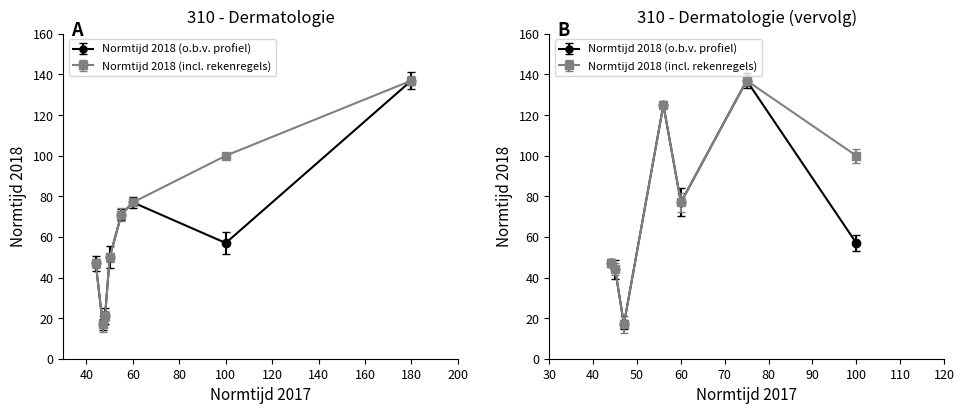

True or false: Normtijd 2018 (o.b.v. profiel) and Normtijd 2018 (incl. rekenregels) intersect in this chart.

False